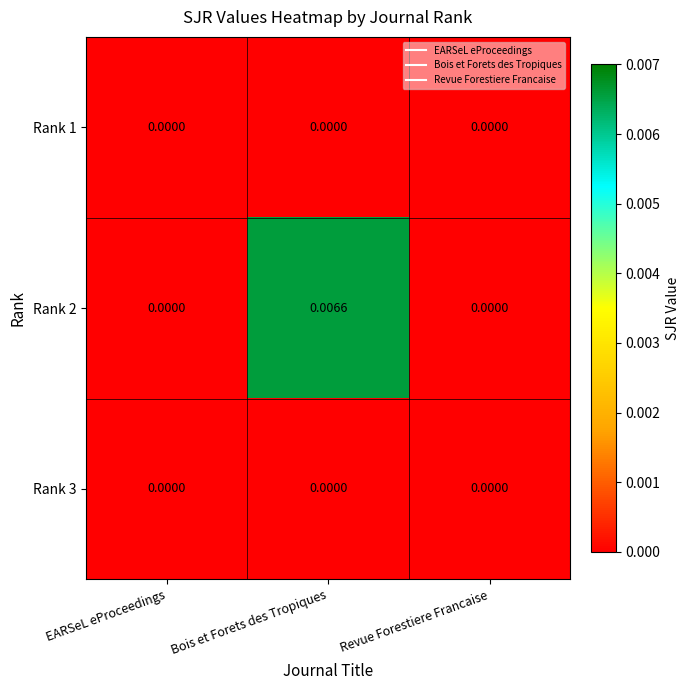

Is the value of Rank 2 at Bois et Forets des Tropiques greater than the value of Rank 3 at Revue Forestiere Francaise?

Yes